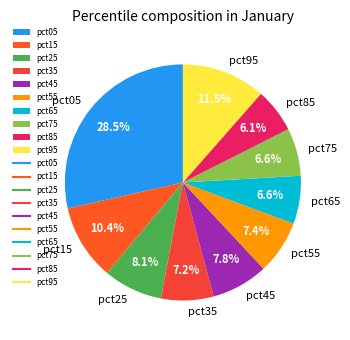

To the nearest percent, what portion does pct35 represent?

7%